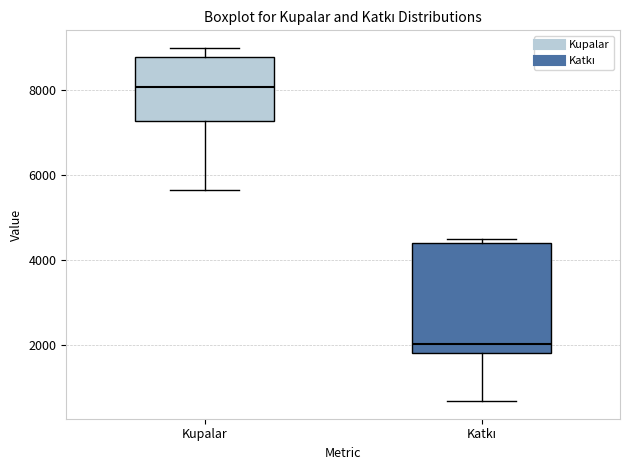

Reading left to right, read every box against the y-axis: the position of its median line, the range the box covers, and the ends of its whiskers. The values are not printed on the chart, so give them approximately, as read against the axis.

Kupalar: median 8000, box 7200 to 8800, whiskers 5600 to 9000
Katkı: median 2000, box 1800 to 4400, whiskers 600 to 4600